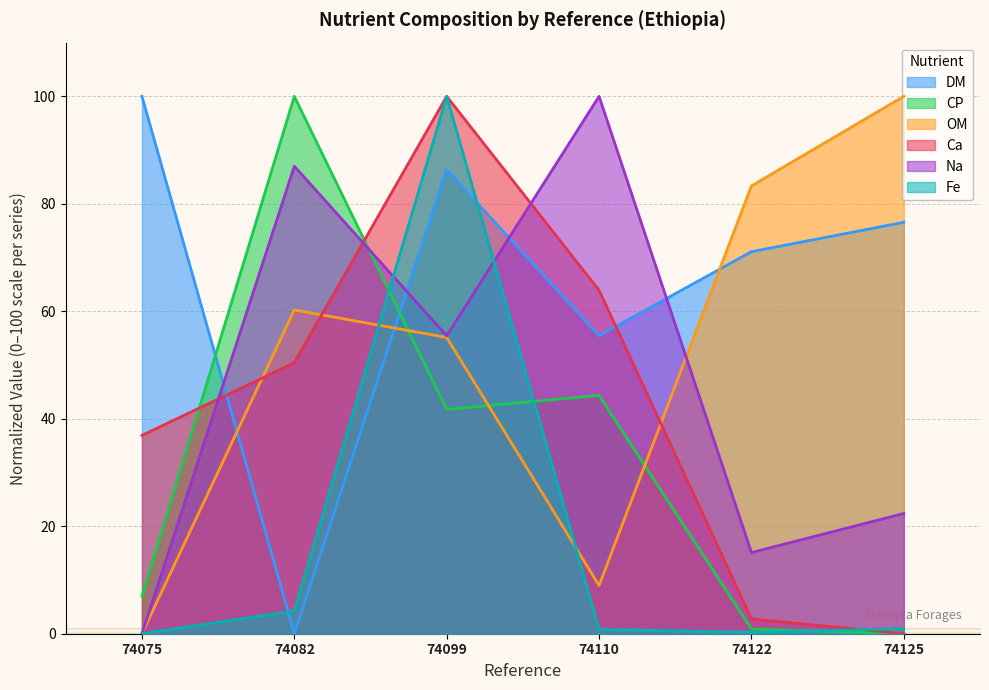

What is the sum of all CP values?

193.9